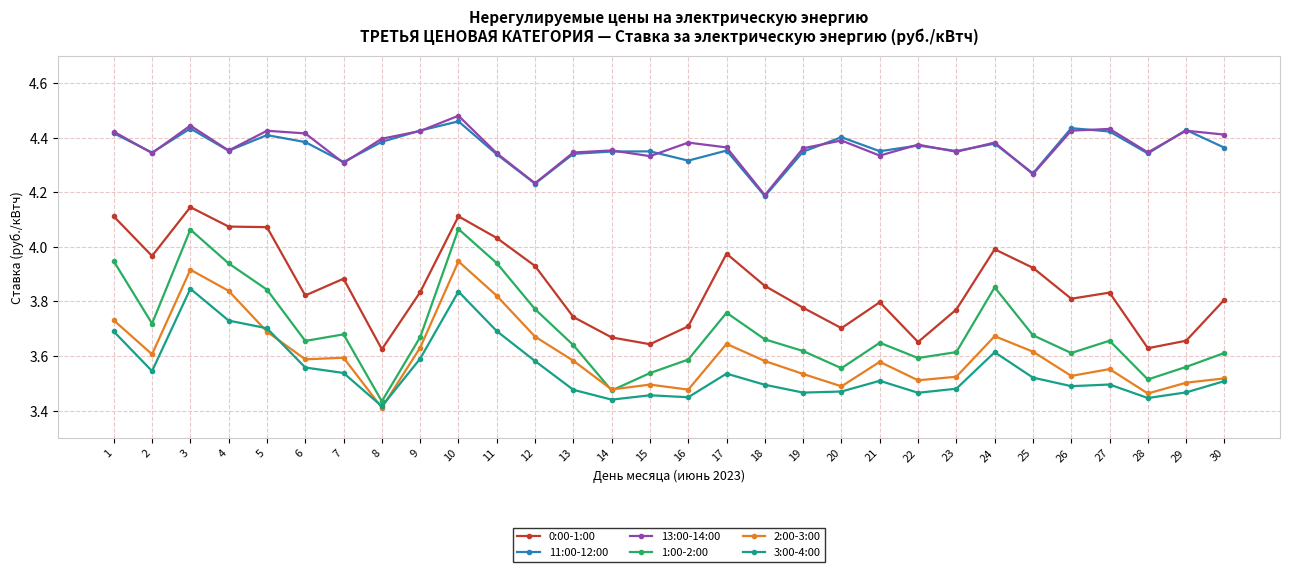

Which series has the largest range (max minus min)?

1:00-2:00